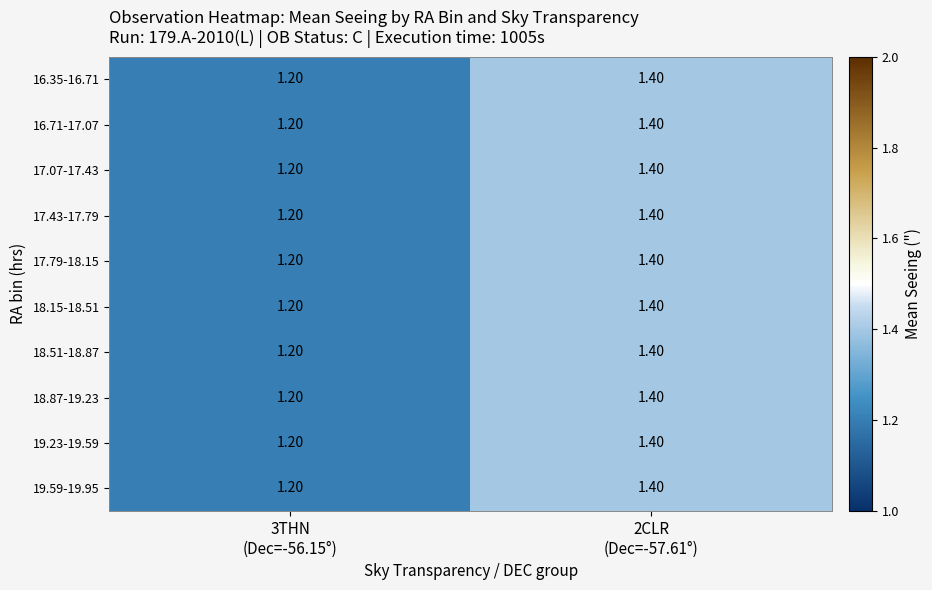

What is the sum of all 18.15-18.51 values?

2.6